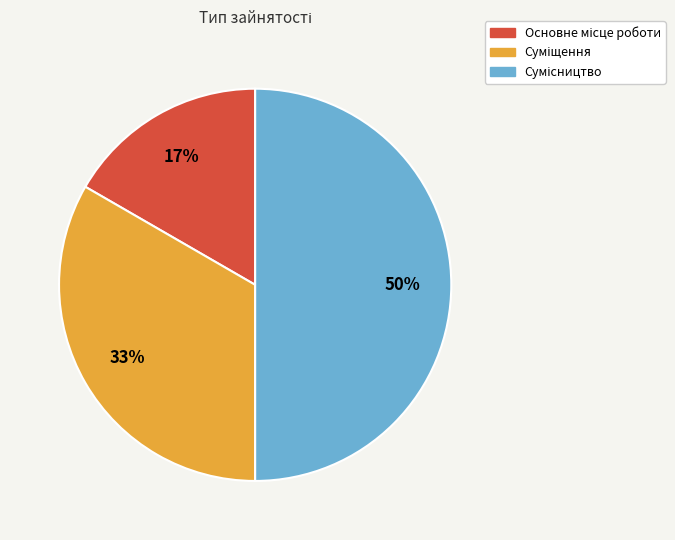

To the nearest percent, what is the average slice percentage?

33%